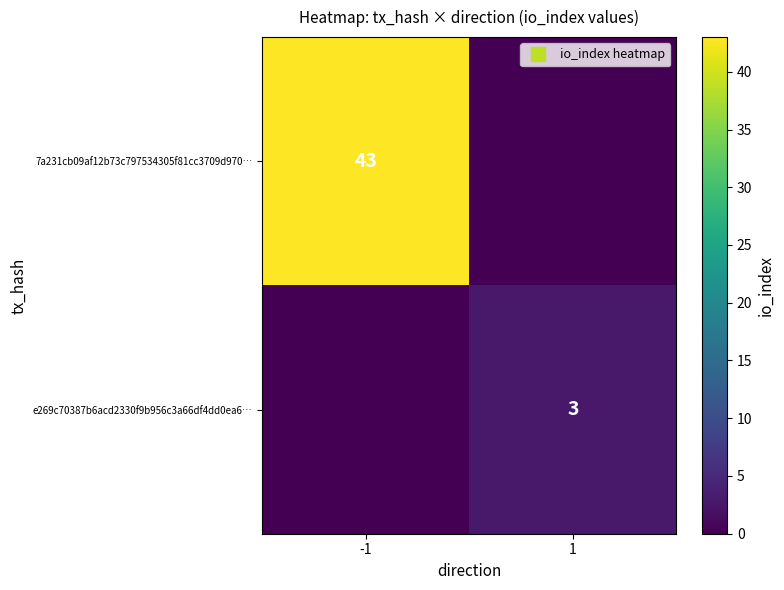

Between -1 and 1, which series saw the biggest shift?

7a231cb09af12b73c797534305f81cc3709d970…